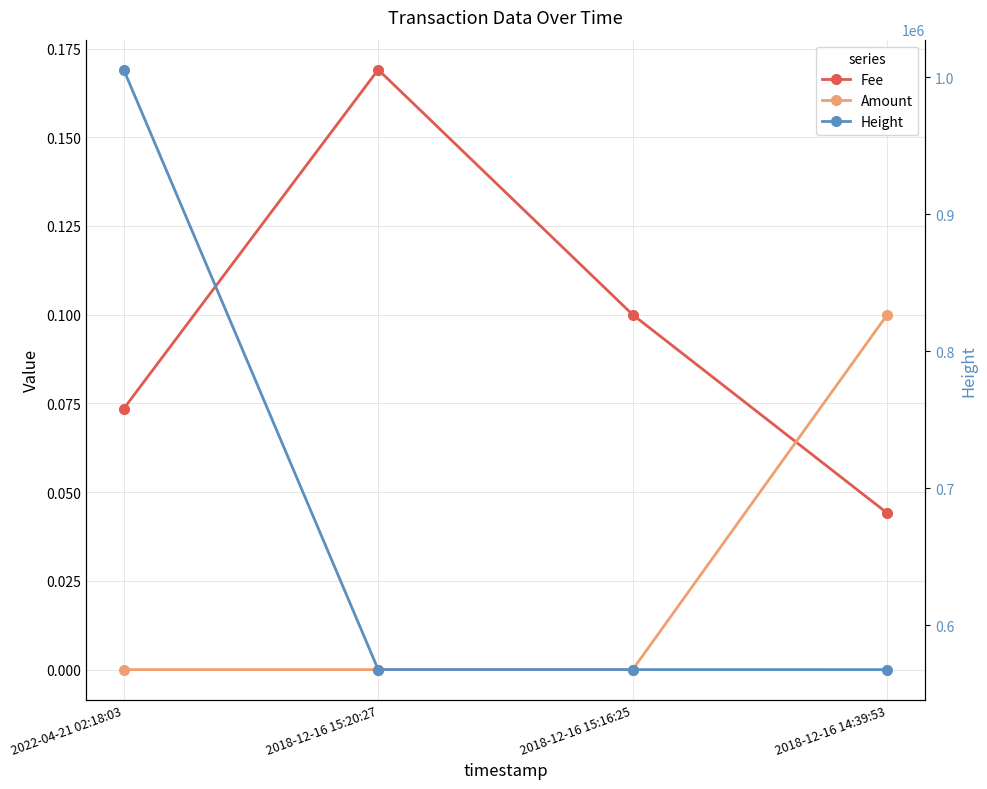

What is the greatest value displayed?

1005560.0